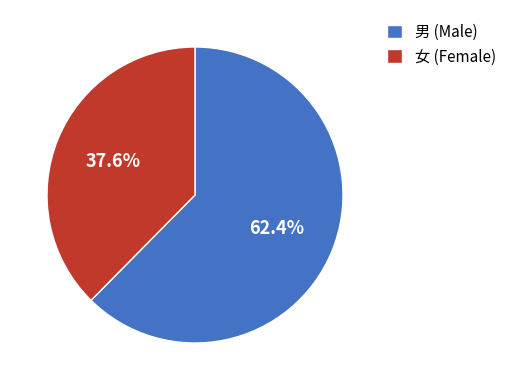

Approximately how many times larger is the value at 女 (Female) compared to 男 (Male)?

0.6